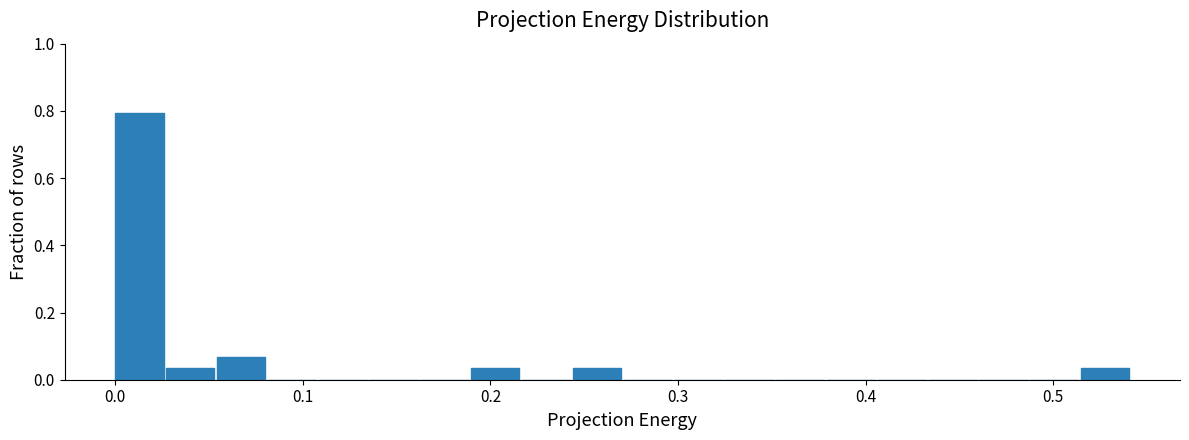

Around what value on the x-axis is the tallest bar? Give the approximate position of its centre, as read against the axis.

0.01